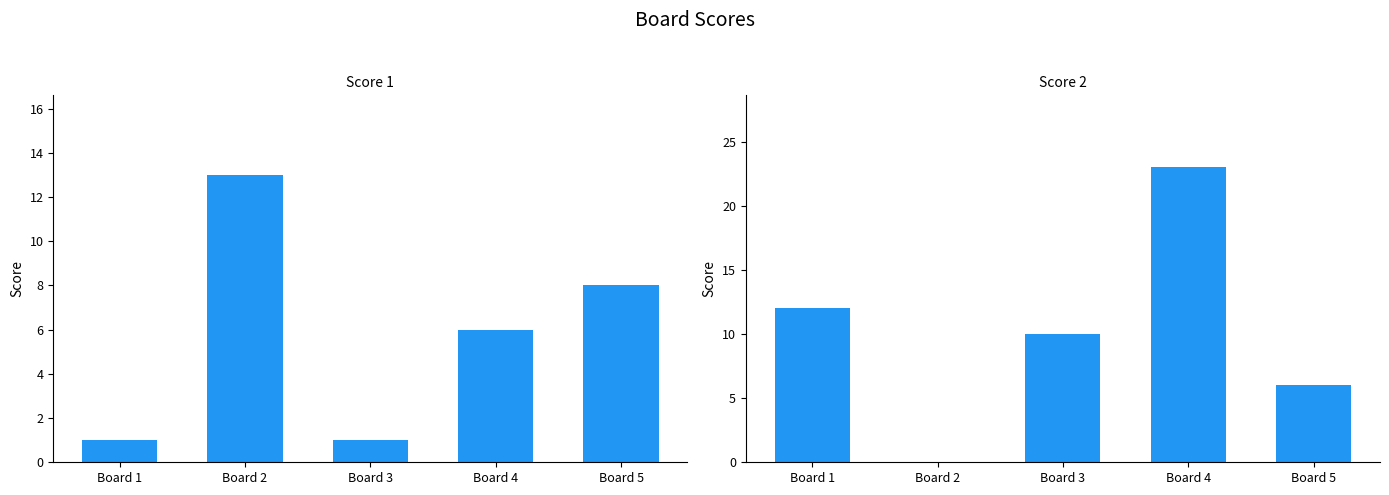

Between Board 2 and Board 4, which series saw the biggest shift?

Score 2